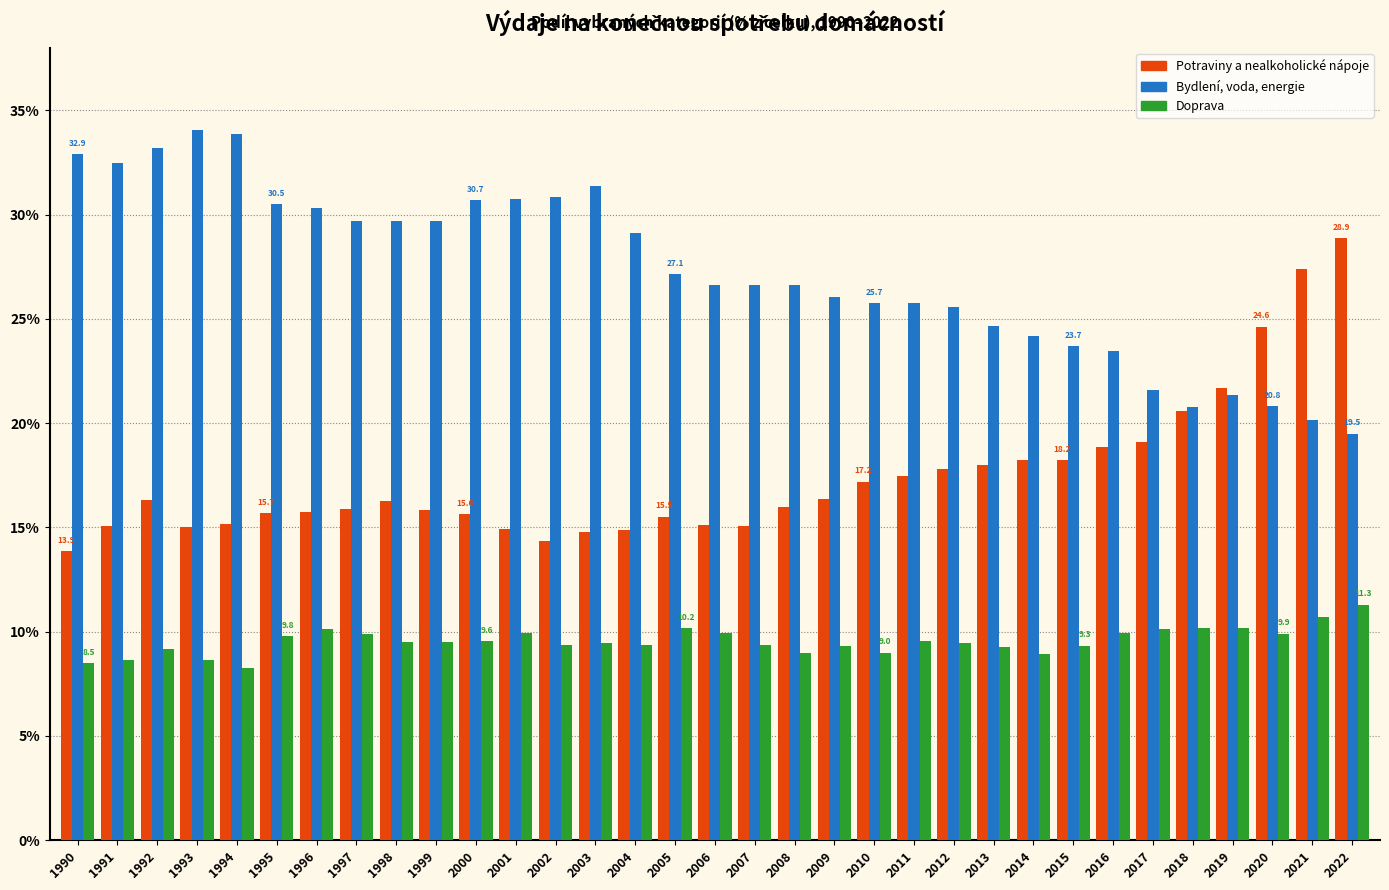

The value of Doprava at 1992 is 5.7. True or false?

False